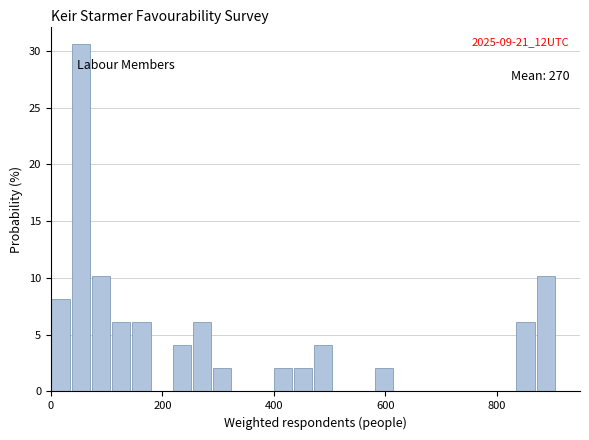

Around what value on the x-axis is the tallest bar? Give the approximate position of its centre, as read against the axis.

60